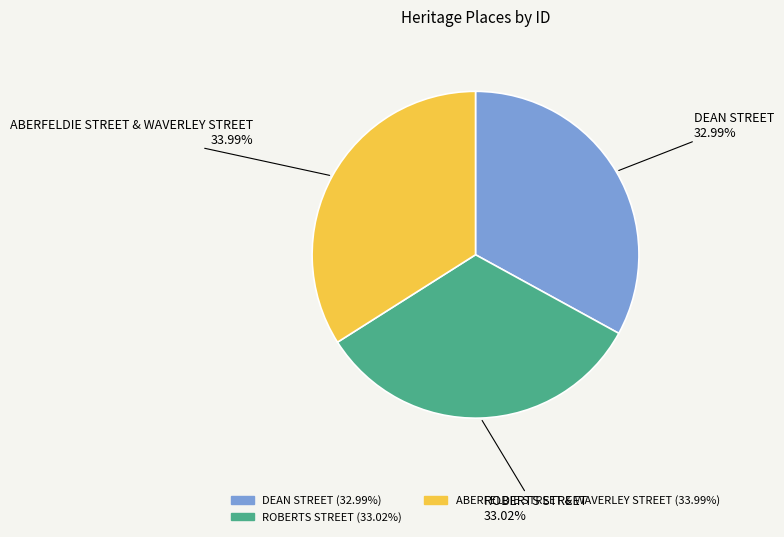

Do ROBERTS STREET and DEAN STREET together represent more than half of the pie?

Yes